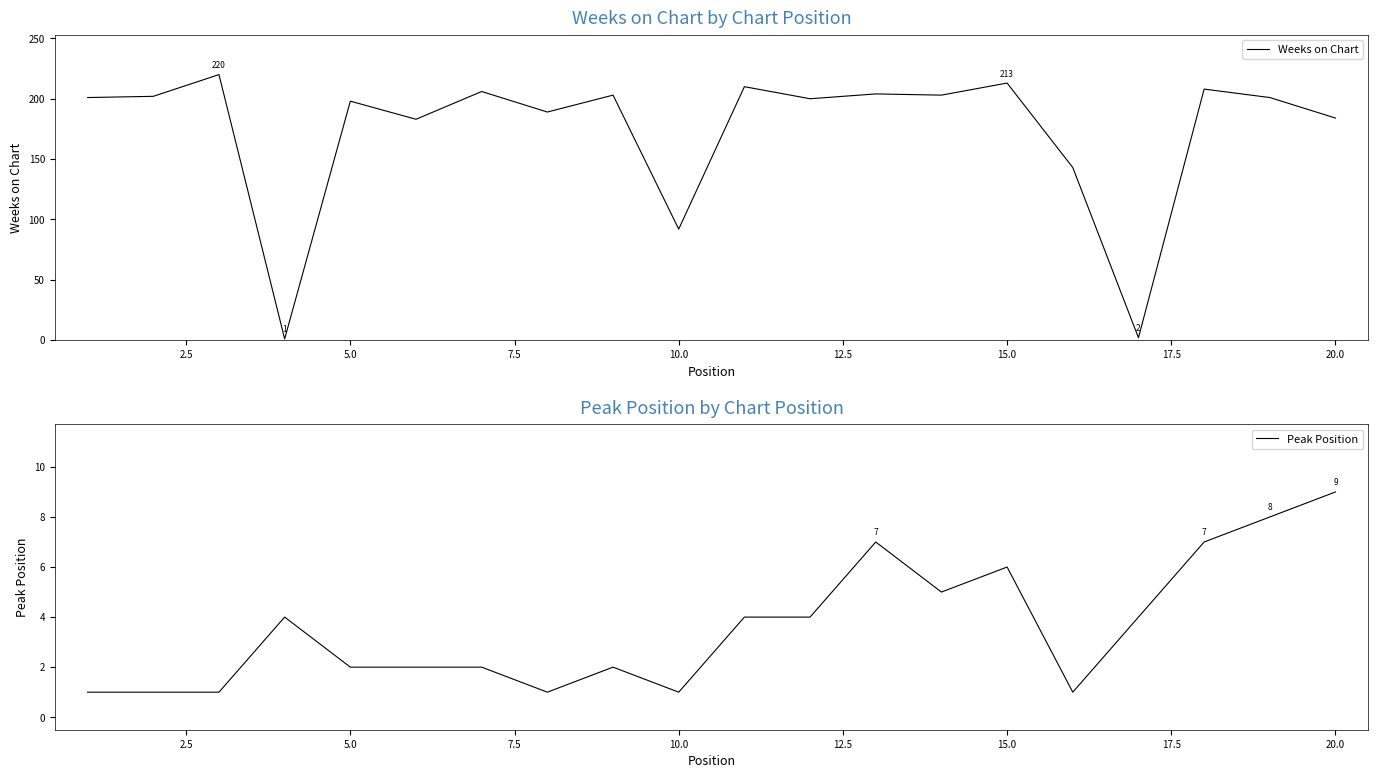

True or false: Peak Position has a value of 2 at 5.0.

True